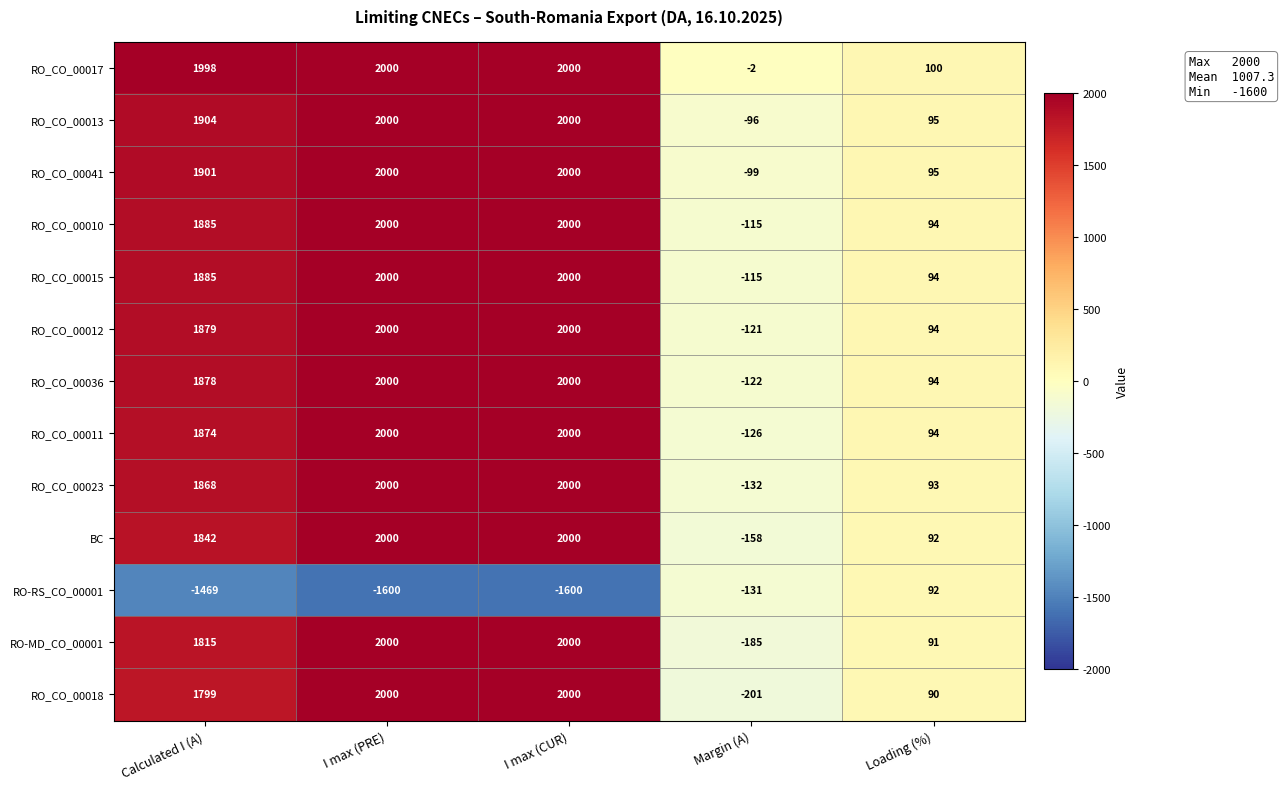

What is the average value of the BC series?

1155